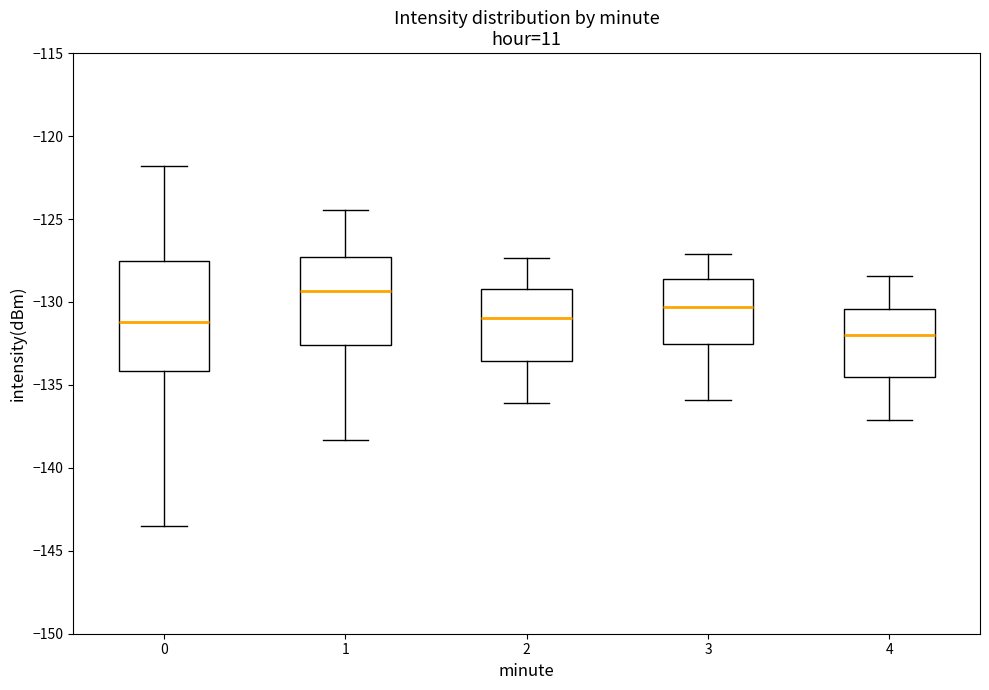

Which box is the tallest, from its lower edge to its upper edge?

0